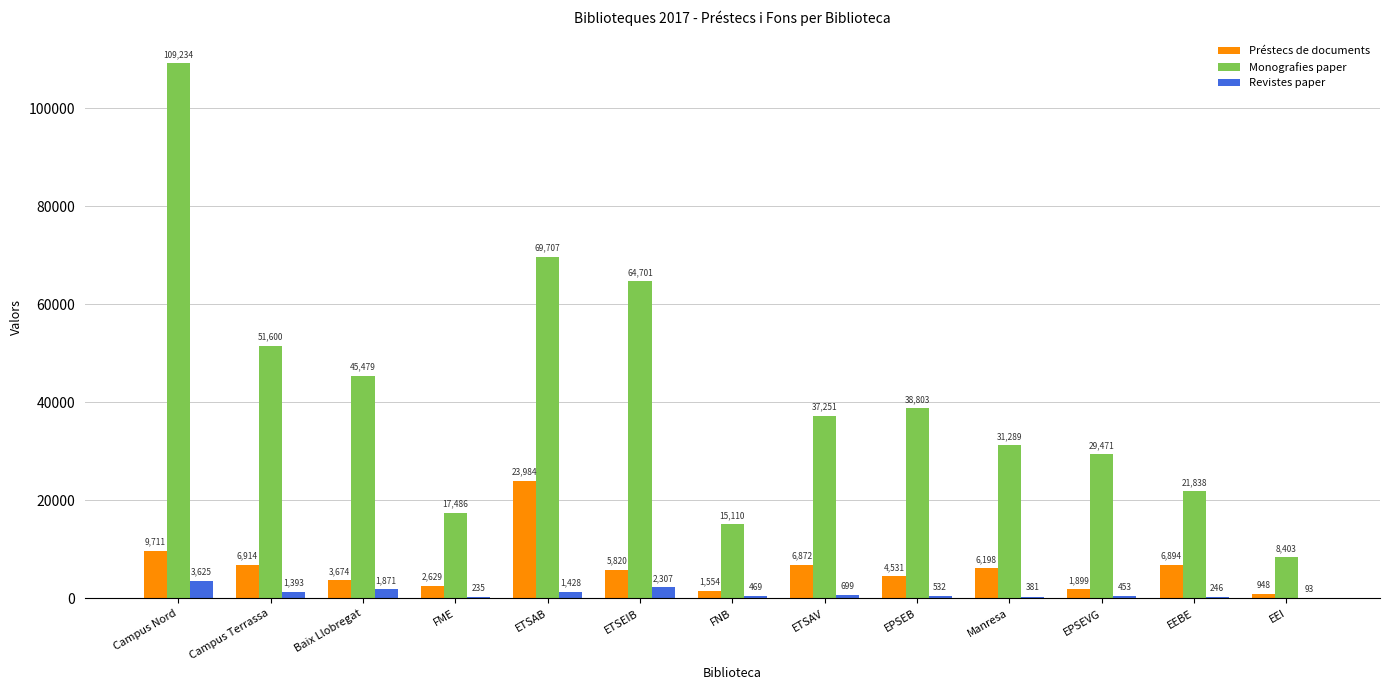

Is it true that Préstecs de documents equals 10773 at ETSAV?

False